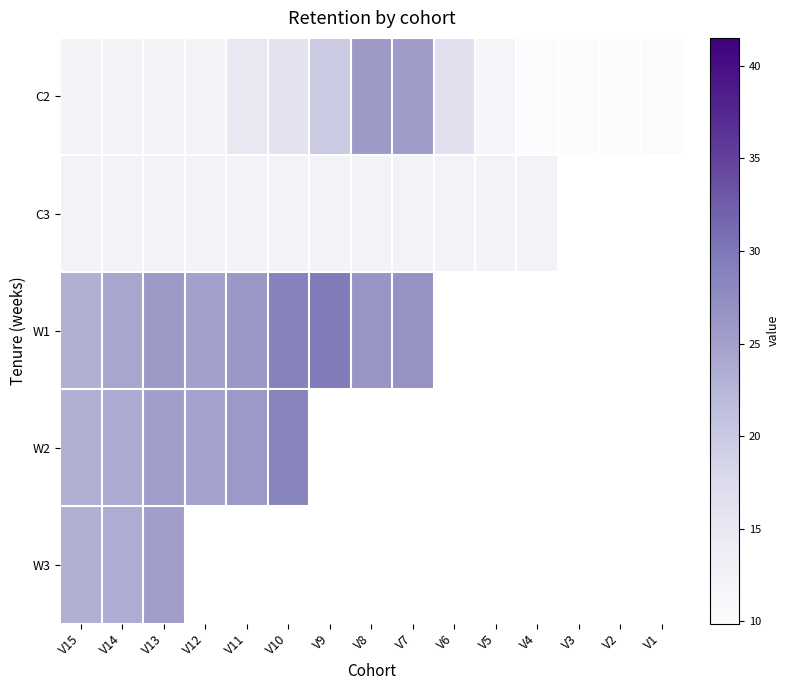

What is the sum of the W3 values at V13 and V14?

48.9